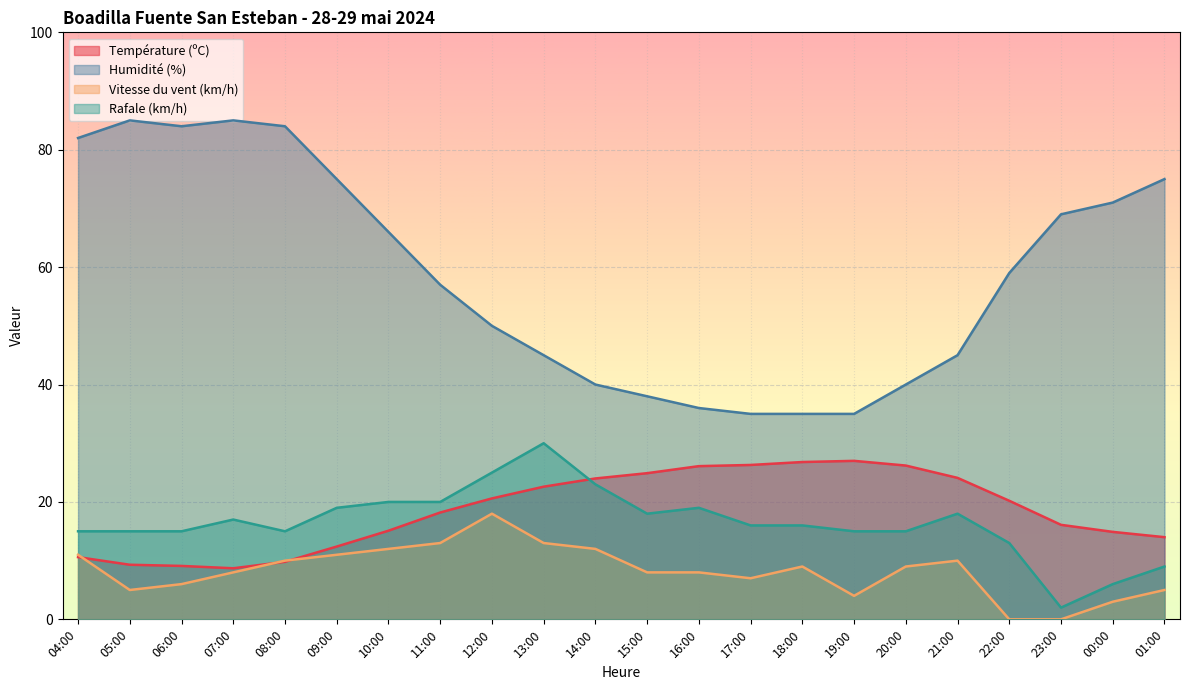

At which category is the sum across all series the highest?

08:00